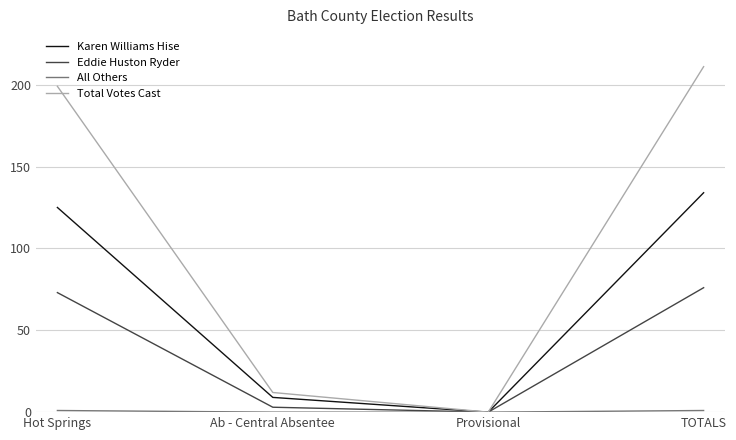

Rank the categories by Total Votes Cast value from lowest to highest.

Provisional, Ab - Central Absentee, Hot Springs, TOTALS